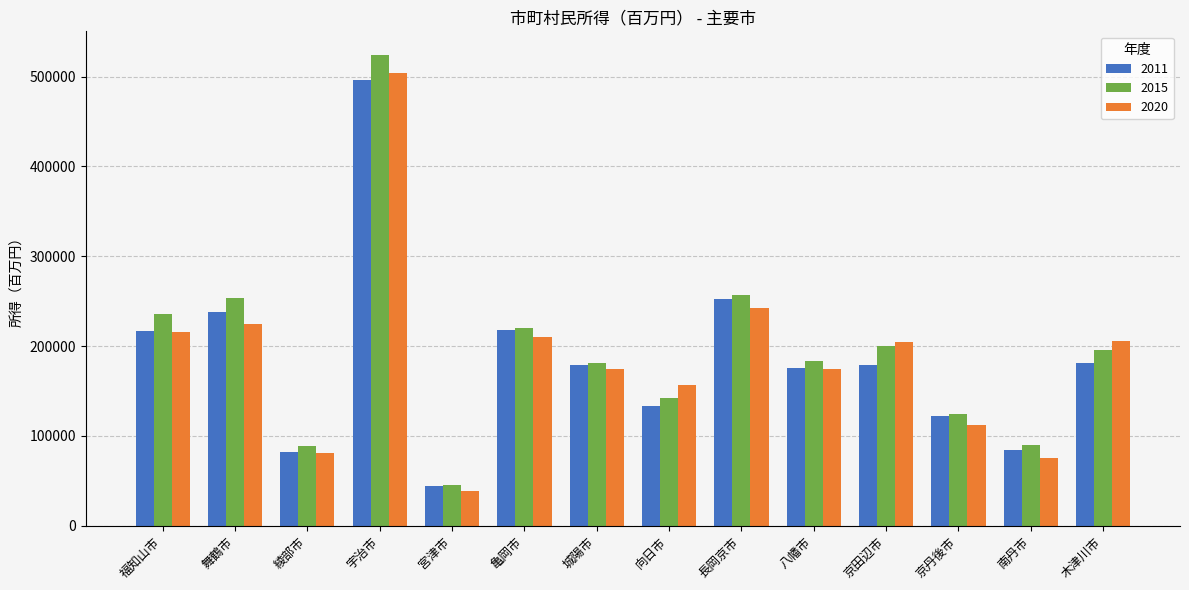

What is the sum of the 2011 values at 舞鶴市 and 福知山市?

453828